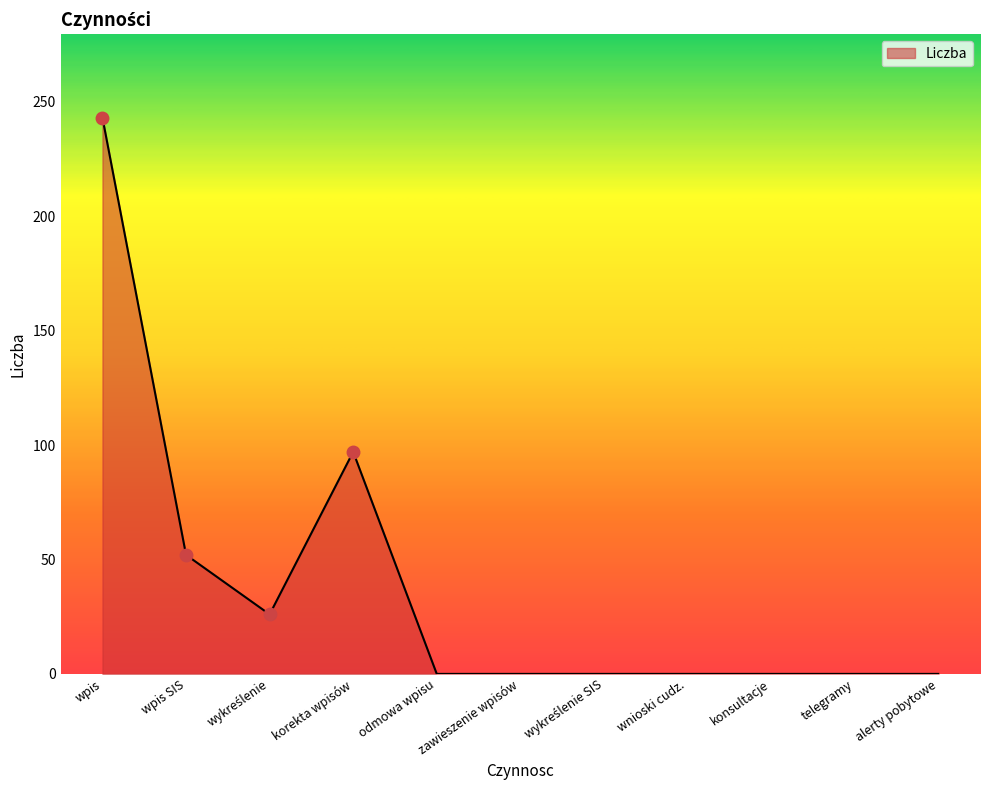

What position from the right is wpis?

11